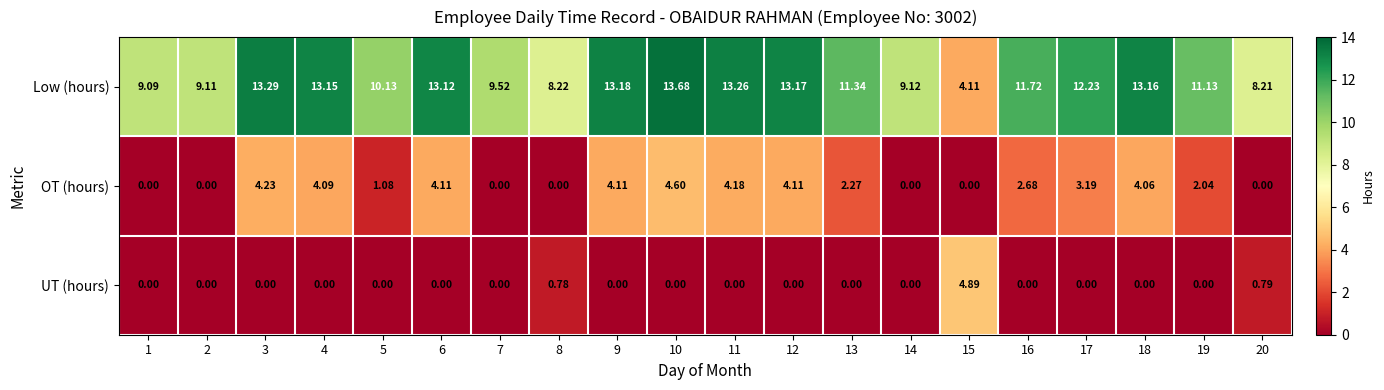

Count the number of data series in this chart.

3